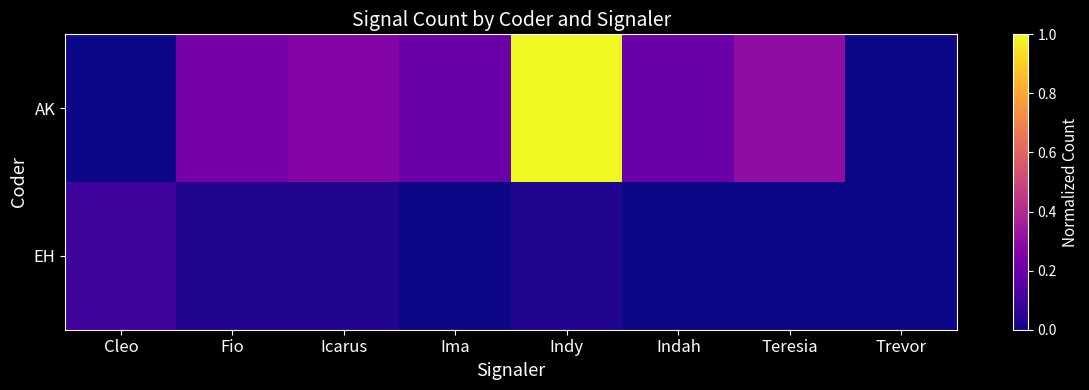

What is the total value across all series at Fio?

0.3